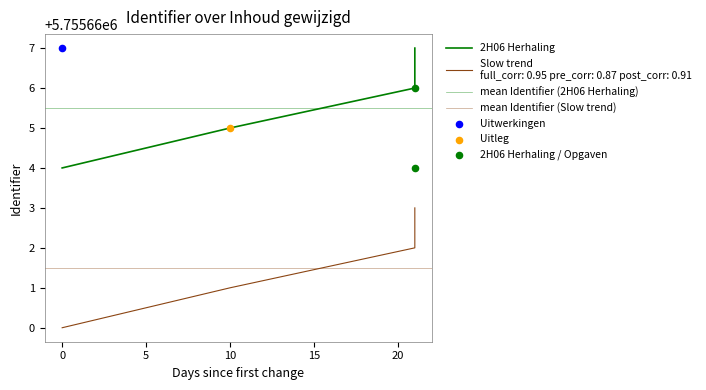

What is the total value across all series at 10?

11511326